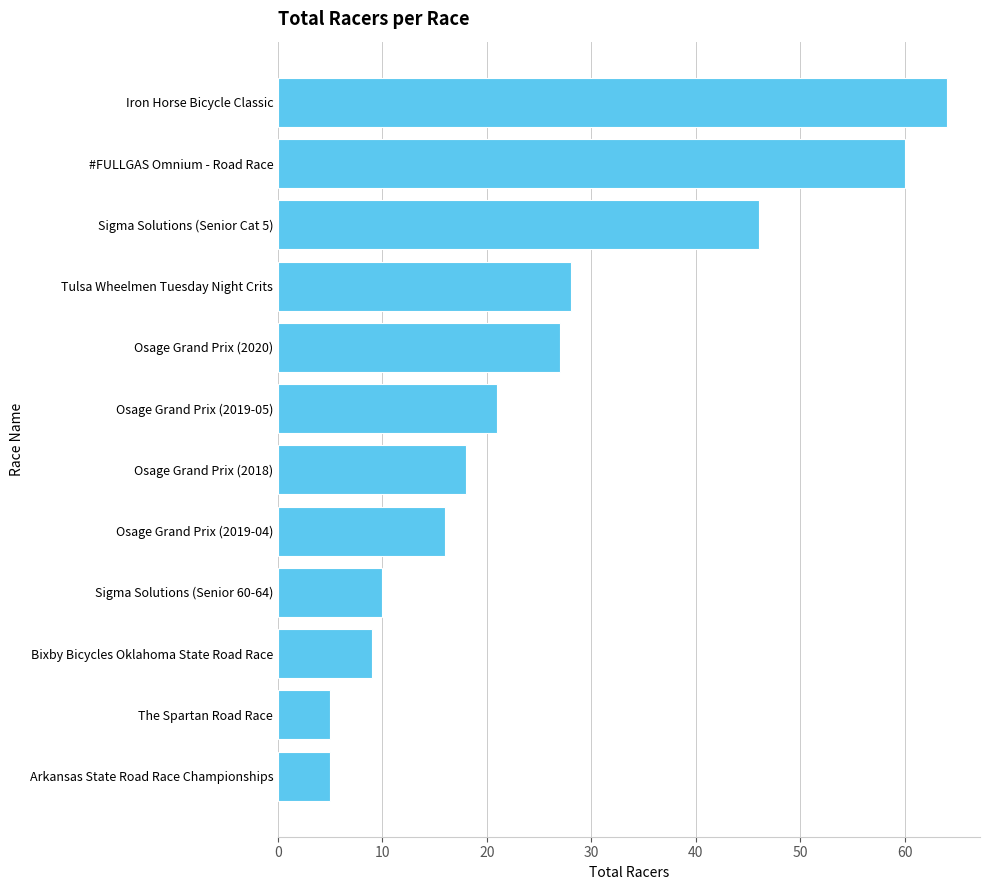

At which label is the value closest to 34?

Tulsa Wheelmen Tuesday Night Crits